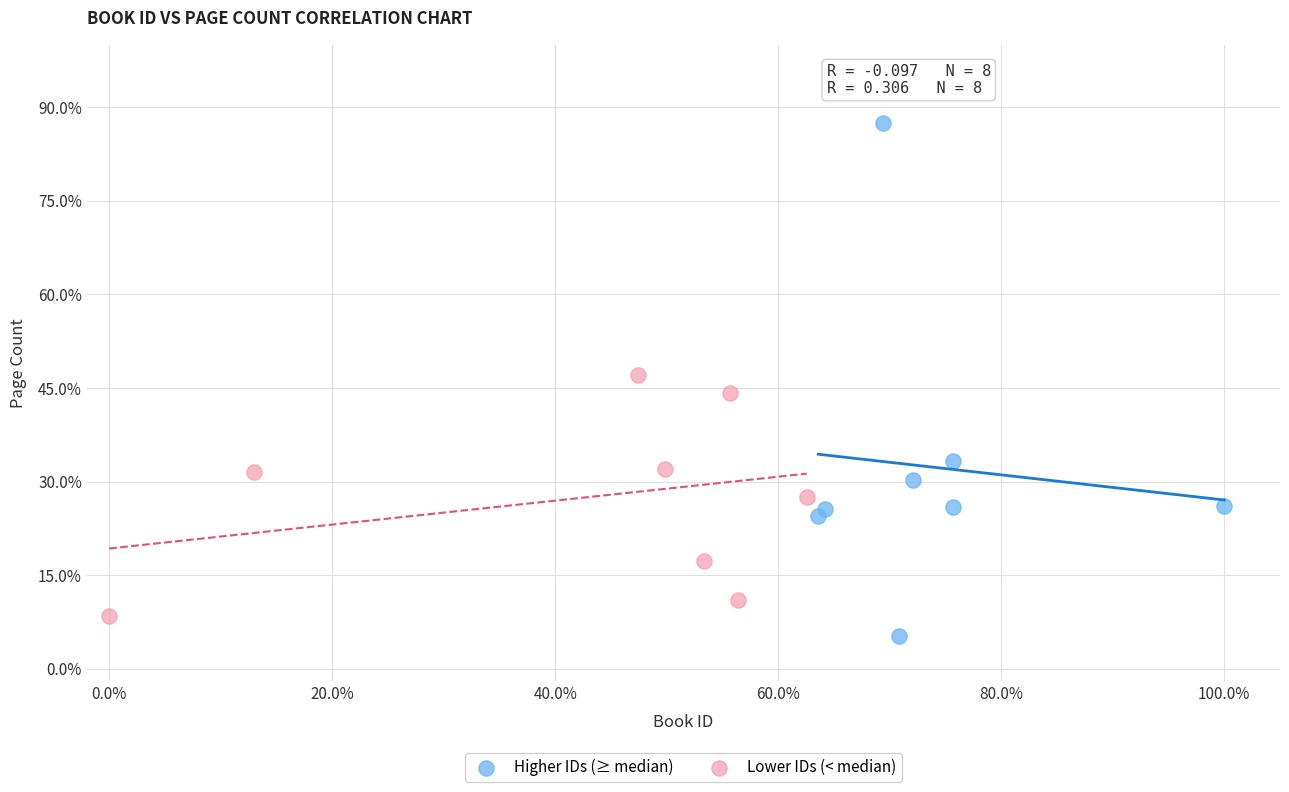

Which series contains the highest Y value?

Higher IDs (≥ median)